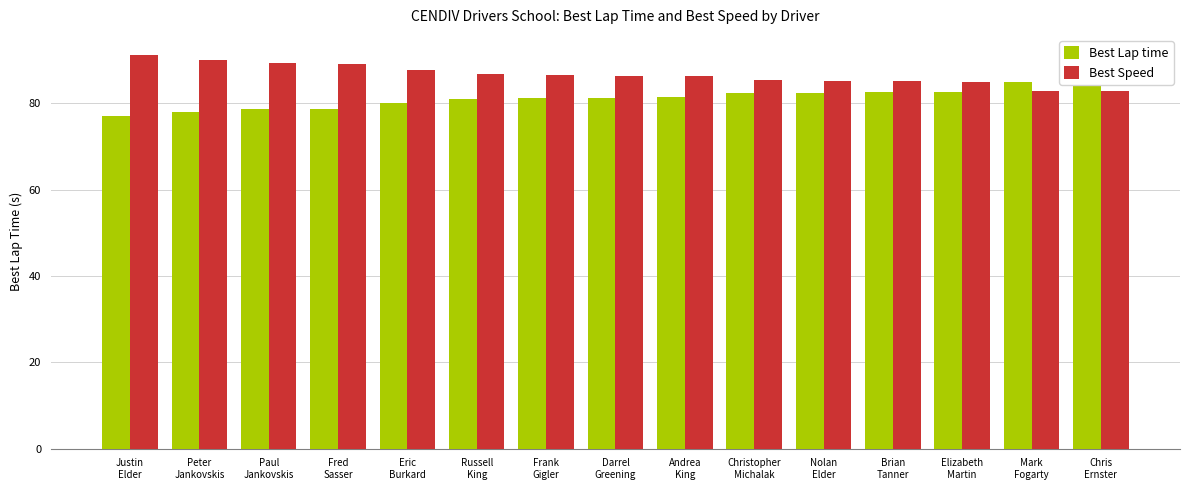

What is the average value of the Best Lap time series?

81.1